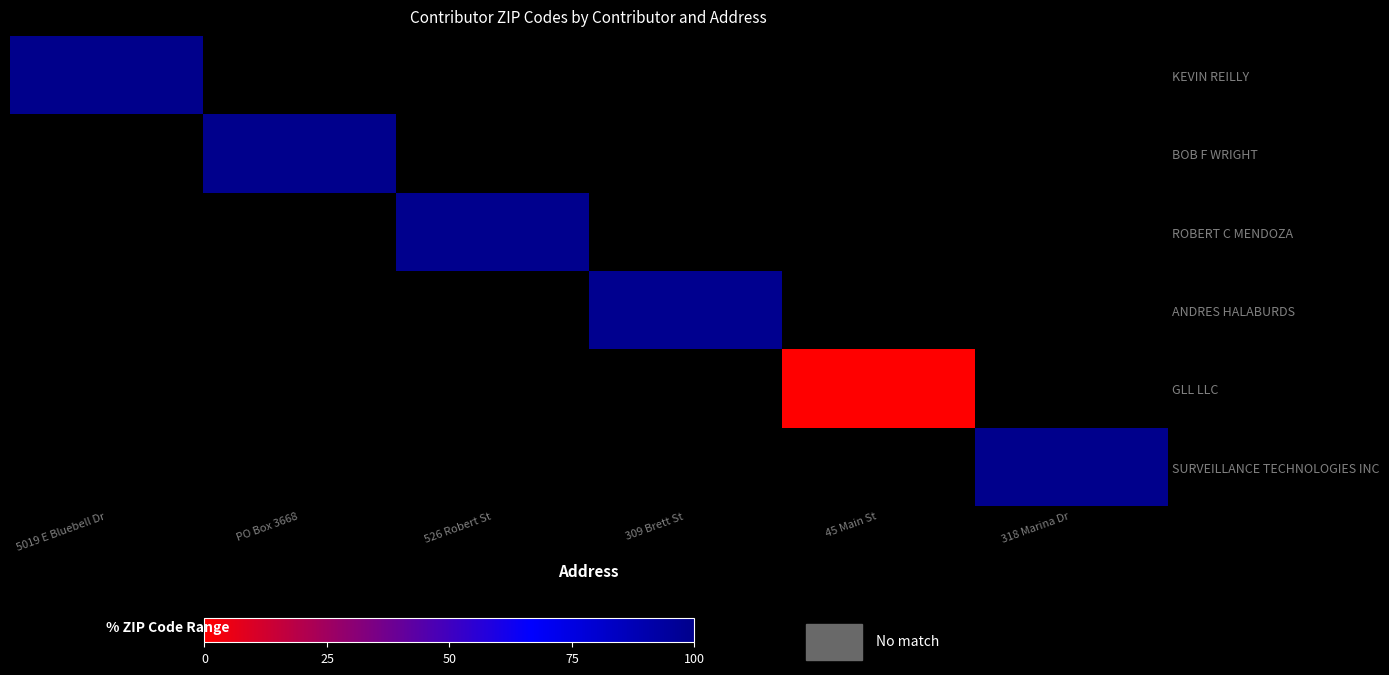

Rank the series at 5019 E Bluebell Dr from lowest to highest value.

KEVIN REILLY, BOB F WRIGHT, ROBERT C MENDOZA, ANDRES HALABURDS, GLL LLC, SURVEILLANCE TECHNOLOGIES INC